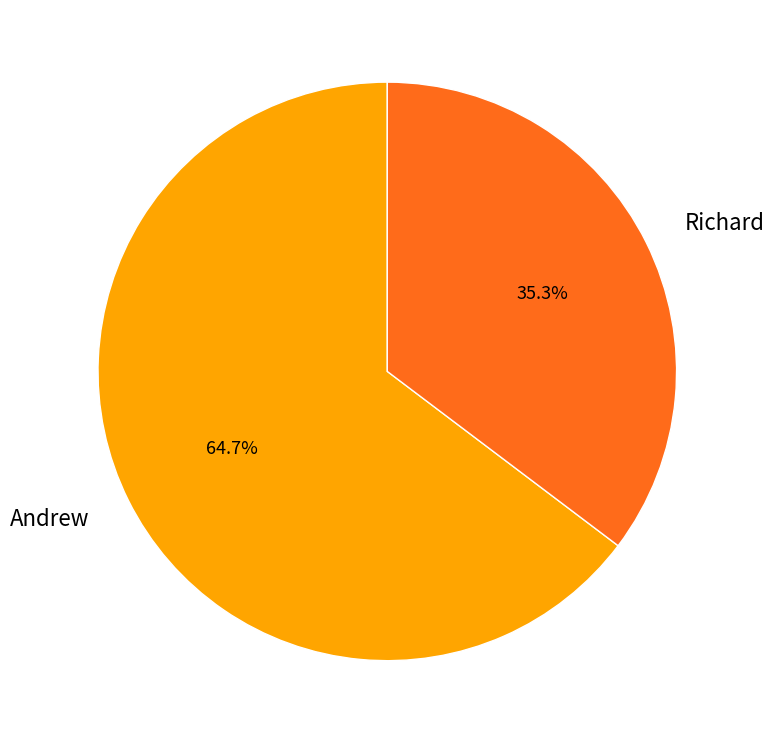

Which slice represents more than half of the pie?

Andrew